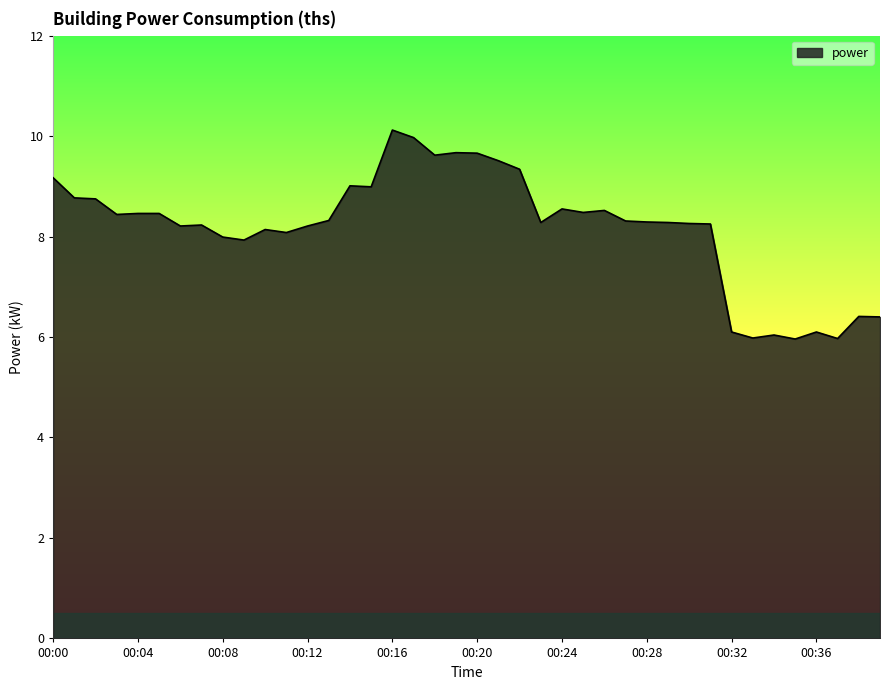

What is the difference between the maximum and minimum values?

4.2